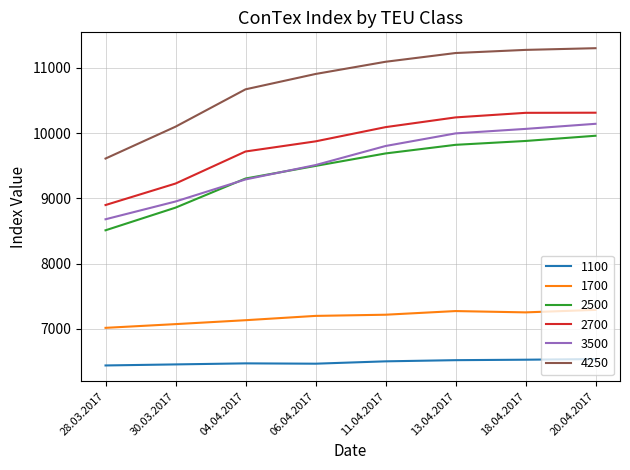

The 3500 series shows 12152 at 28.03.2017. True or false?

False